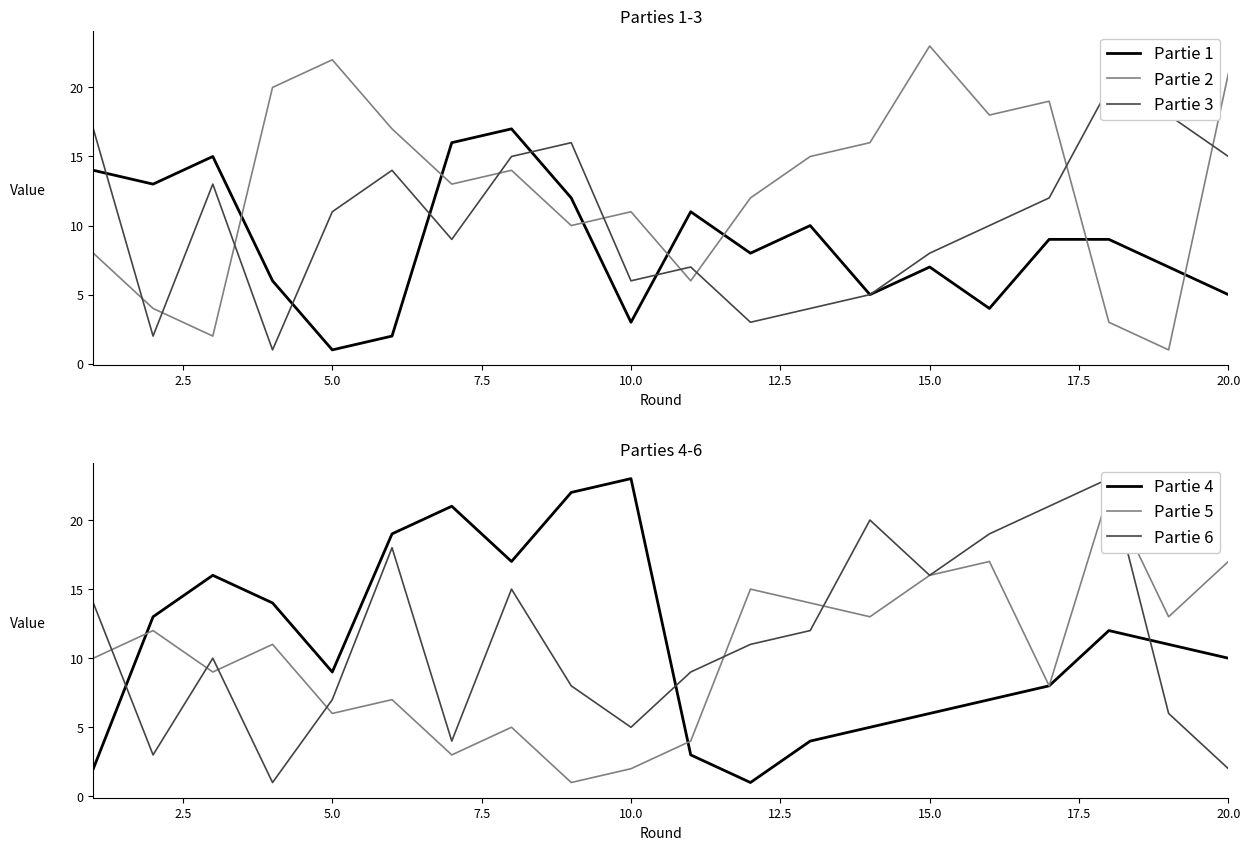

True or false: Partie 2 and Partie 1 intersect in this chart.

True